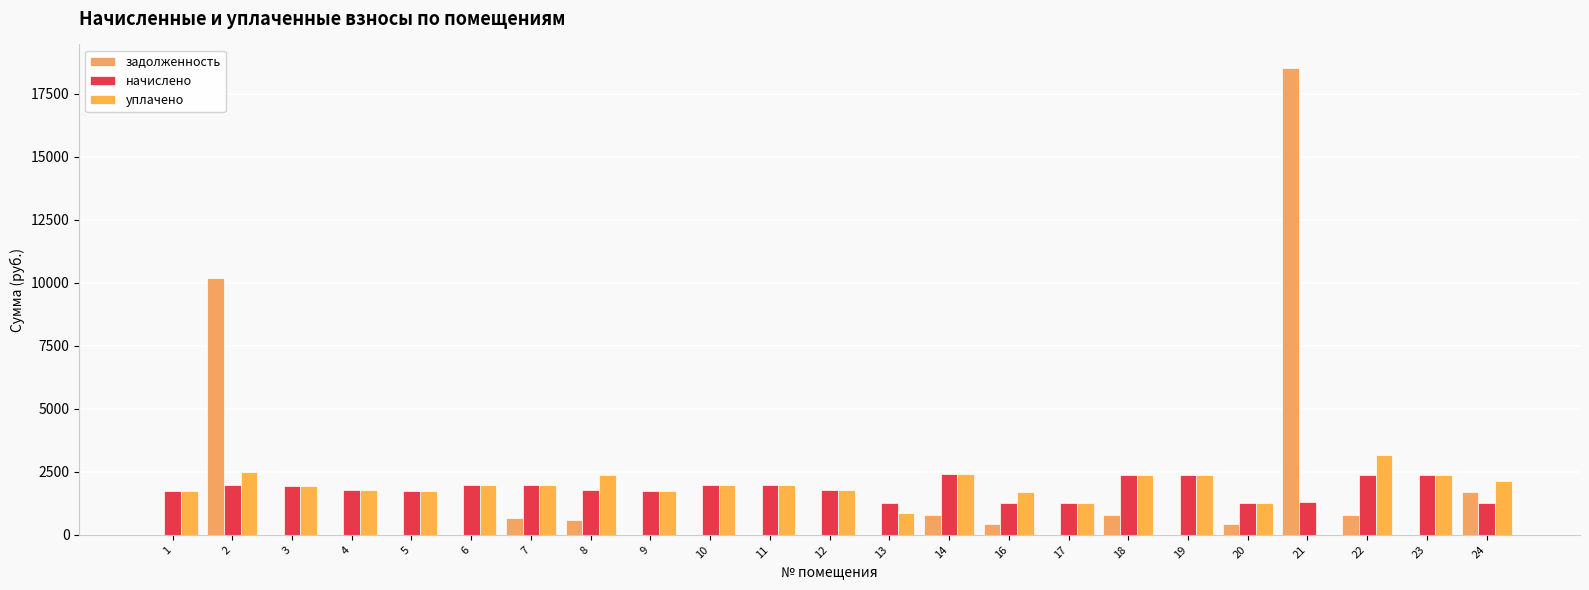

The value of задолженность at 10 is 0.0. True or false?

True